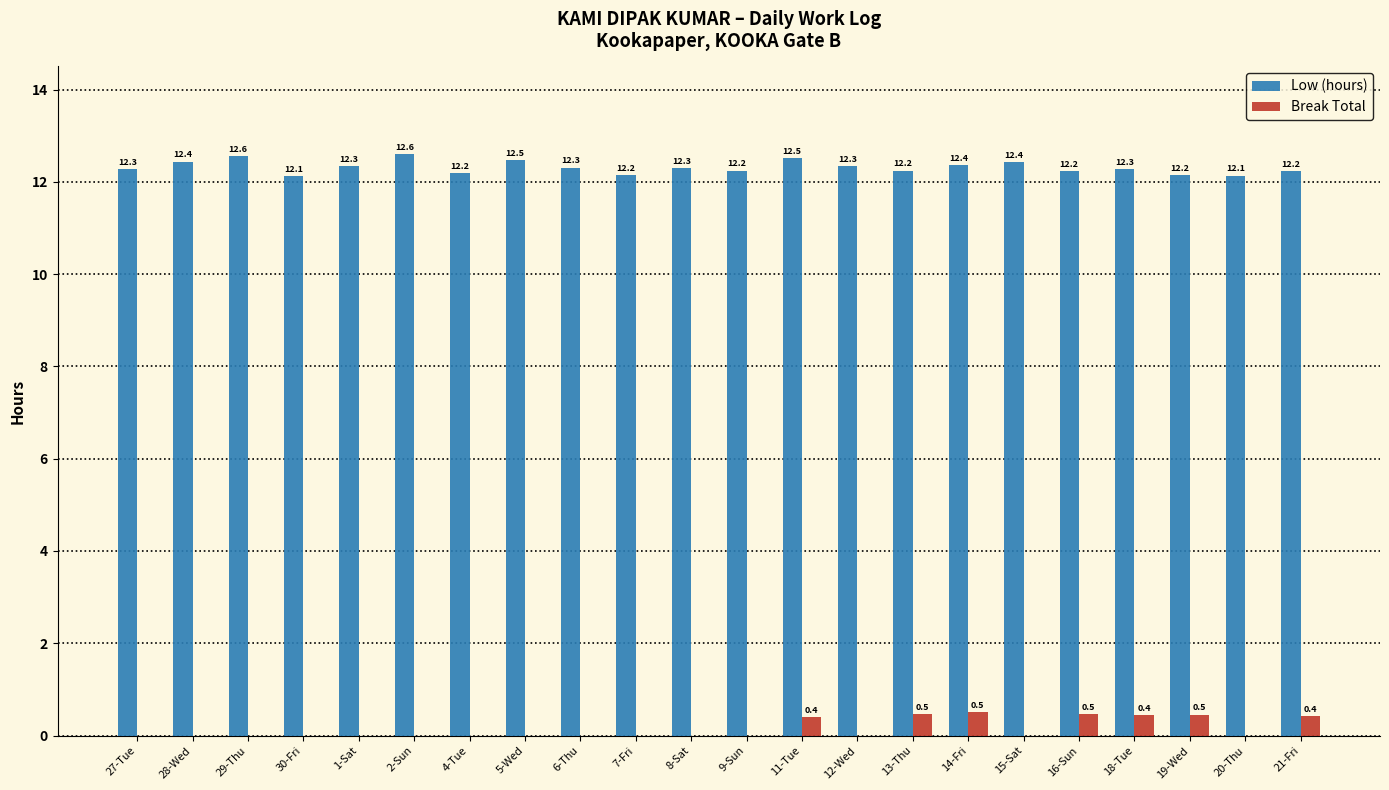

Which series changed the most between 6-Thu and 21-Fri?

Break Total